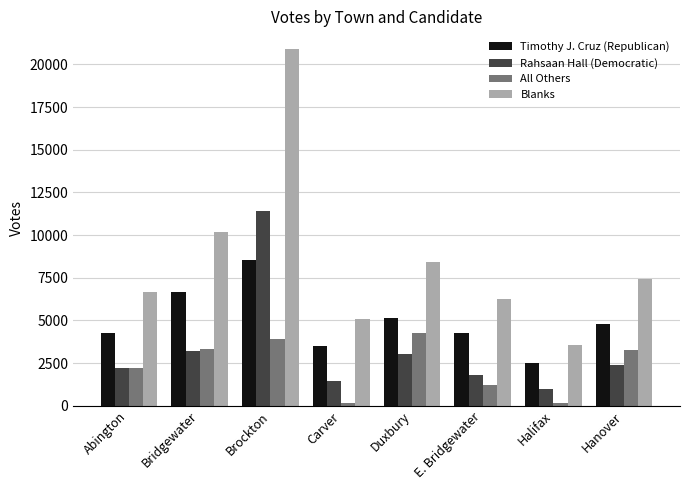

Which category has the highest value across all series?

Brockton